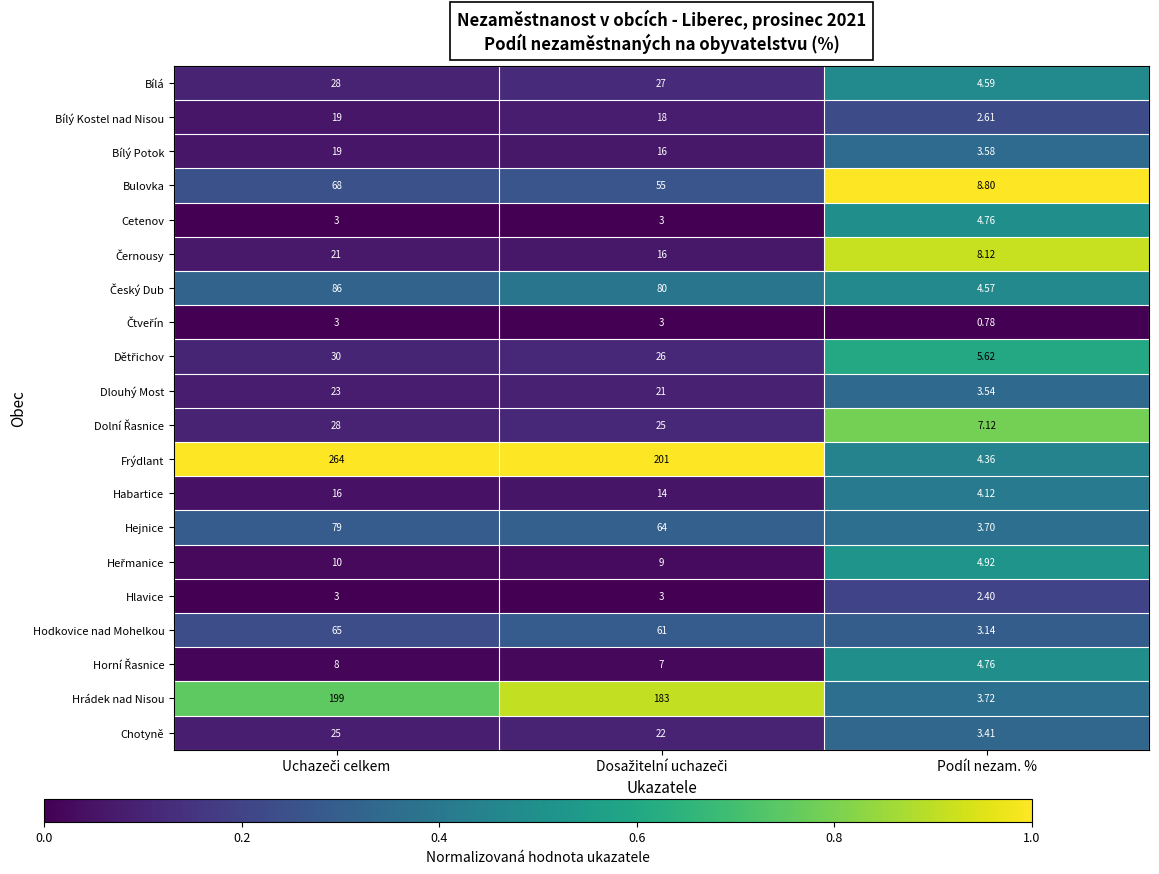

What is the spread (max minus min) of values at Podíl nezam. %?

8.0